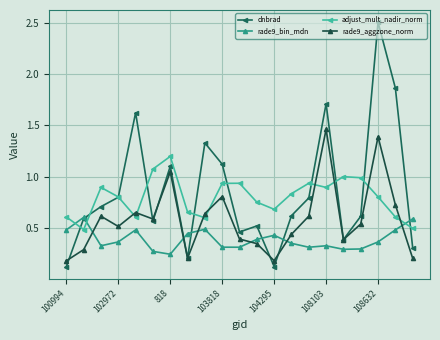

What is the greatest value displayed?

2.5